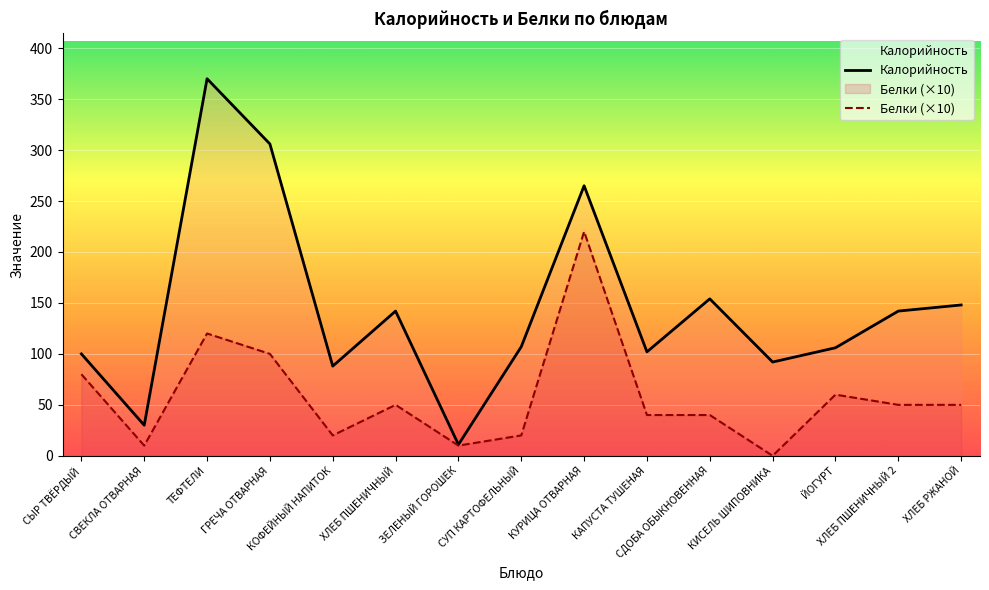

How many data points in Калорийность are above 107?

7